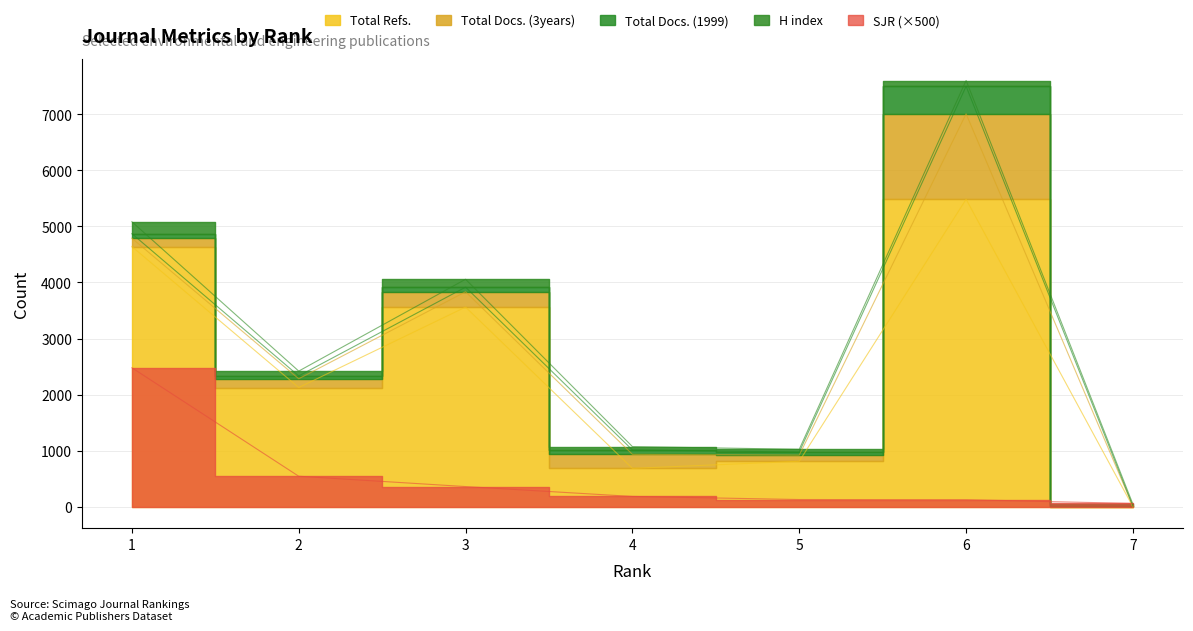

The value of SJR at 4 is 0.4. True or false?

True